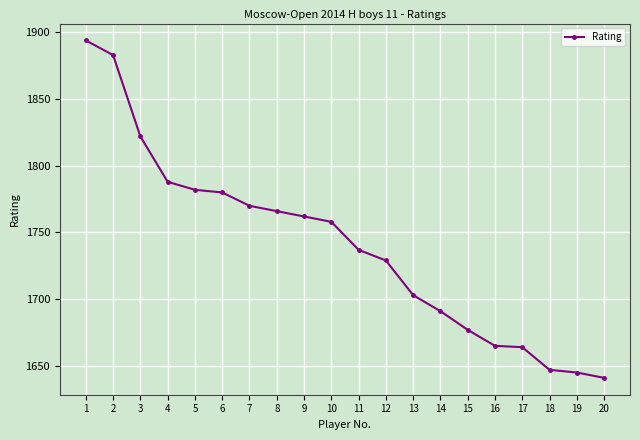

What is the difference between the maximum and second lowest values?

249